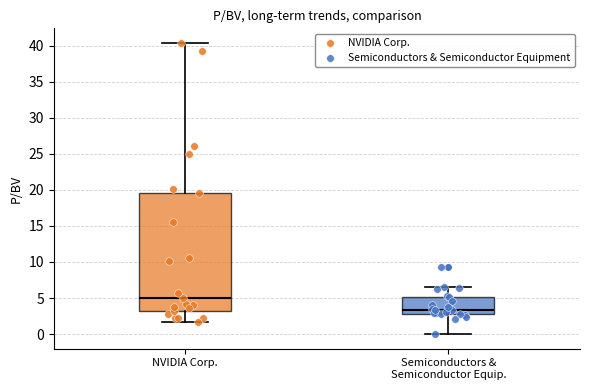

Reading left to right, transcribe this box plot: for each box, give where its median line is, the range the box spans, and where its two whiskers end, as read against the y-axis. The values are not printed on the chart, so give them approximately, as read against the axis.

NVIDIA Corp.: median 5.0, box 3.5 to 19.5, whiskers 1.5 to 40.5
Semiconductors & Semiconductor Equip.: median 3.5, box 3.0 to 5.0, whiskers 0.0 to 6.5